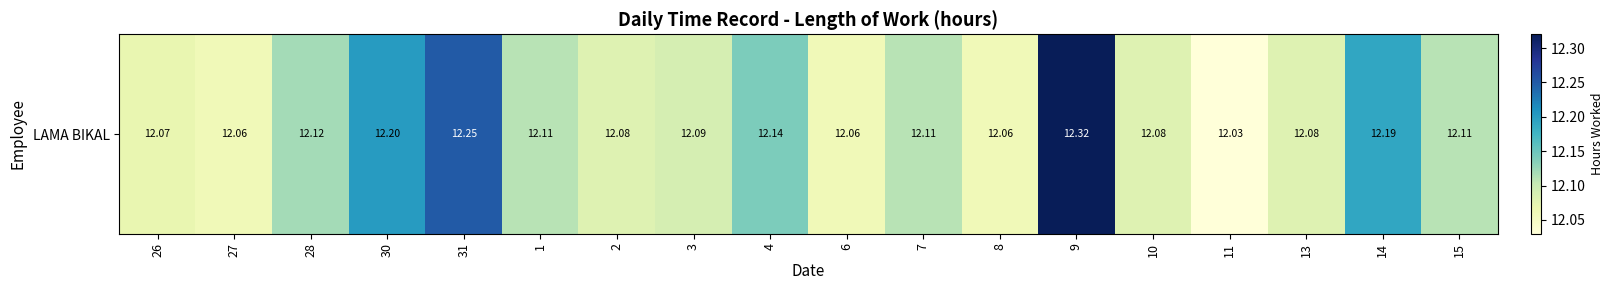

Rank the categories by value from highest to lowest.

9, 31, 30, 14, 4, 28, 1, 7, 15, 3, 2, 10, 13, 26, 27, 6, 8, 11